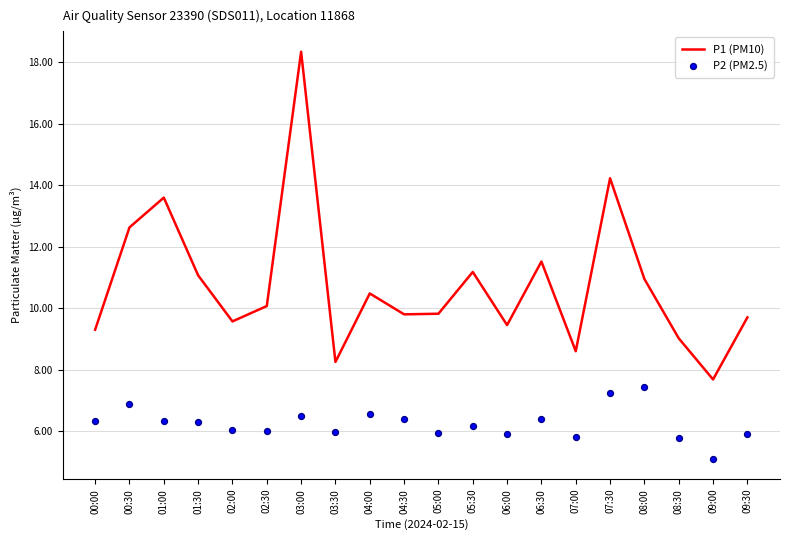

At how many categories does at least one series exceed 17?

1